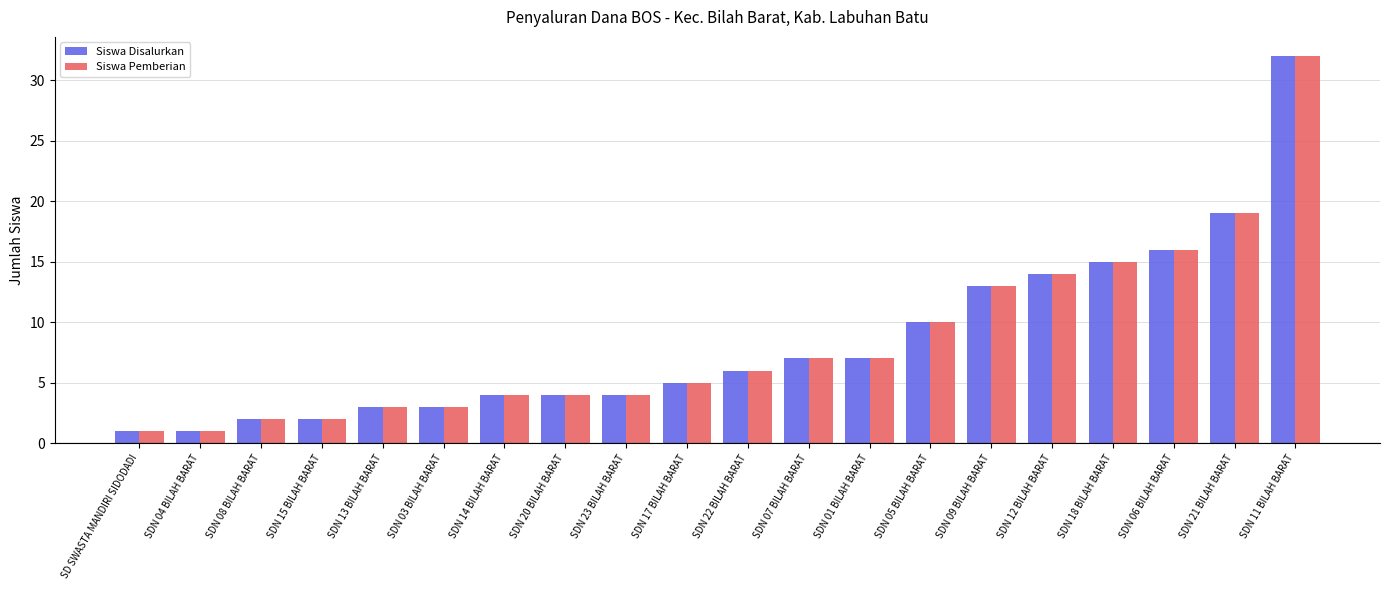

How many groups of bars are there?

20